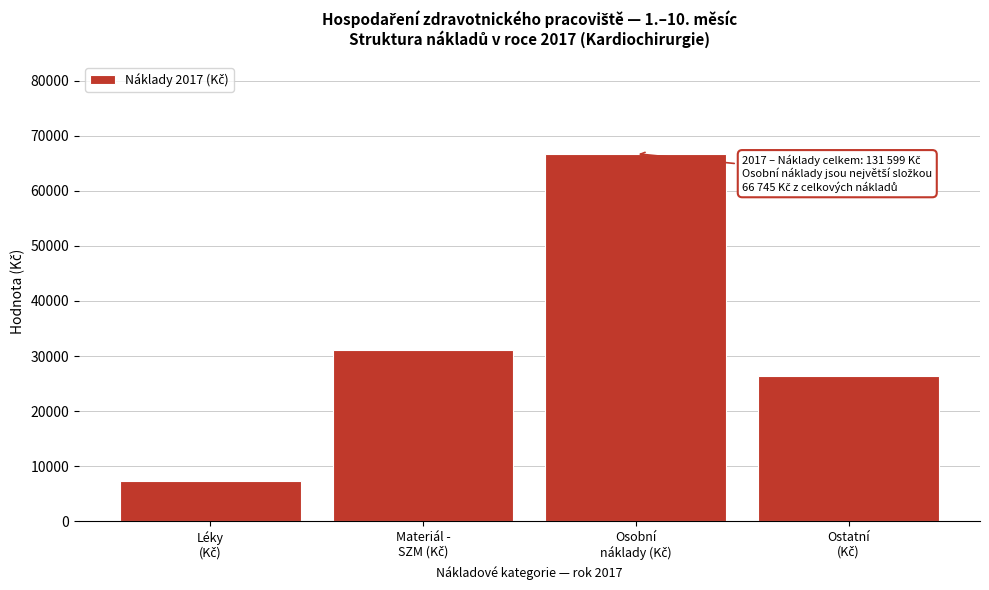

Reading left to right, transcribe all the data shown in this chart.

7359.6	31052.5	66745.0	26442.2